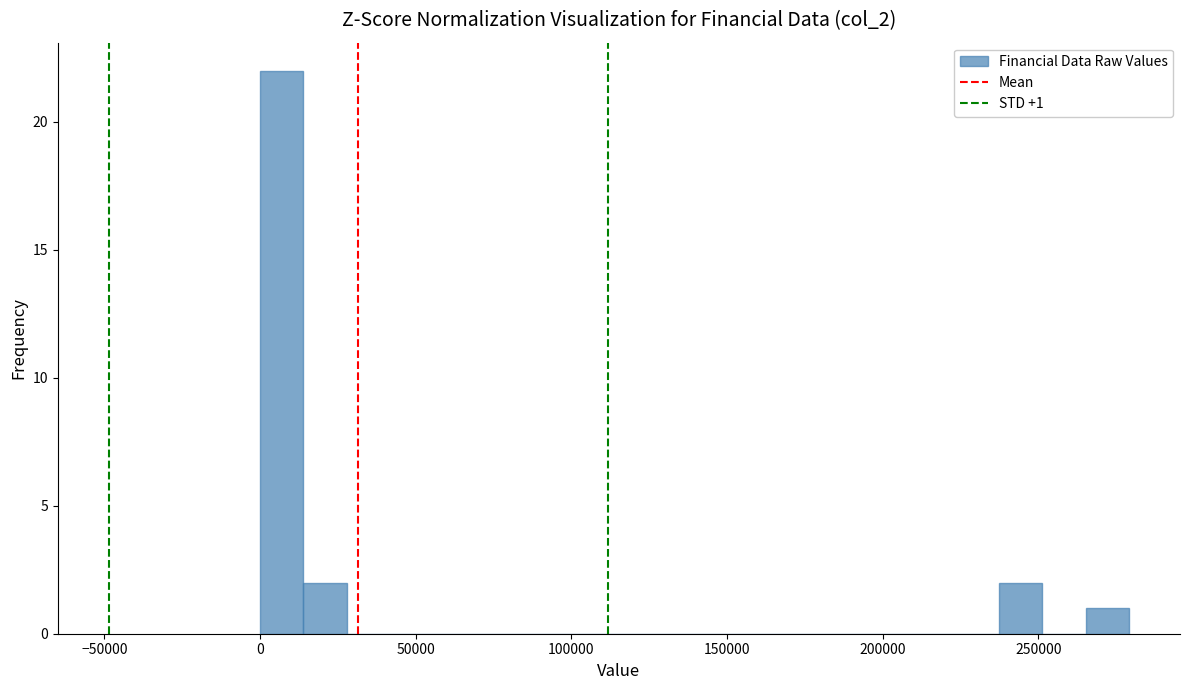

Around what value on the x-axis is the tallest bar? Give the approximate position of its centre, as read against the axis.

5000